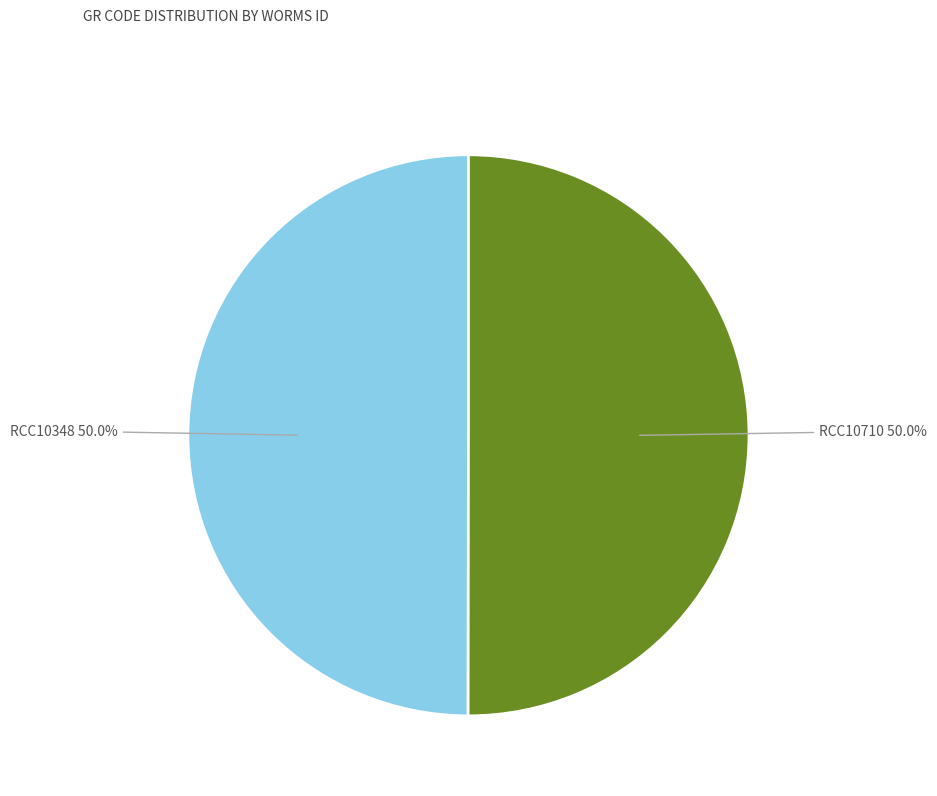

Count the number of slices in the pie.

2